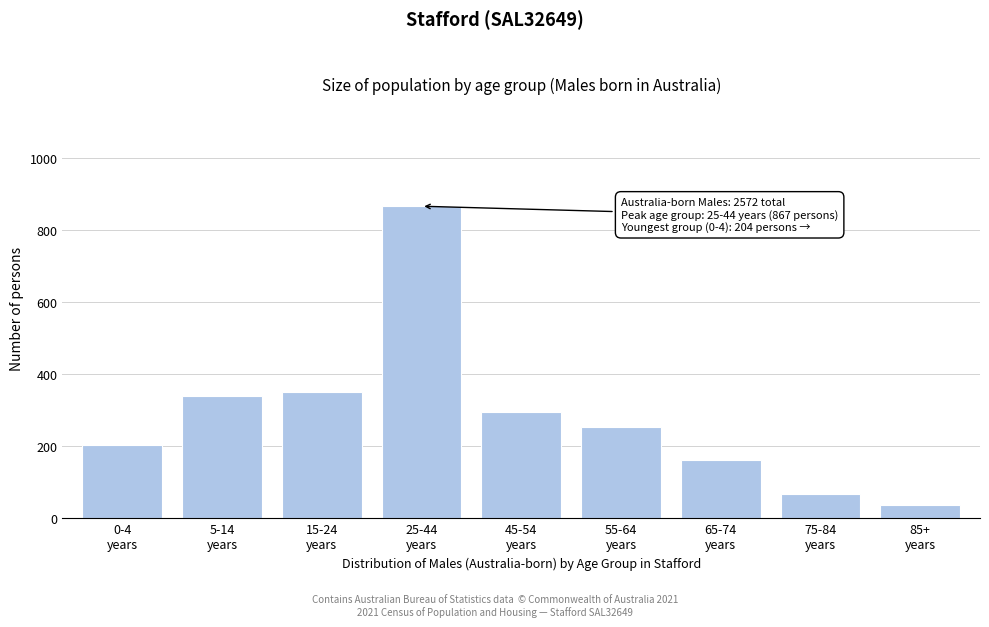

Reading right to left, extract all data points from this chart.

37	68	163	254	296	867	350	339	204